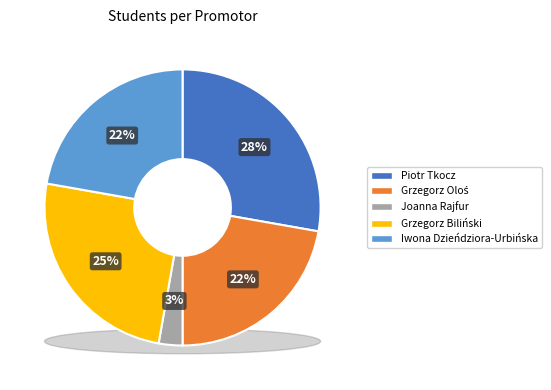

To the nearest percent, what is the difference between the largest and smallest slice percentages?

25%